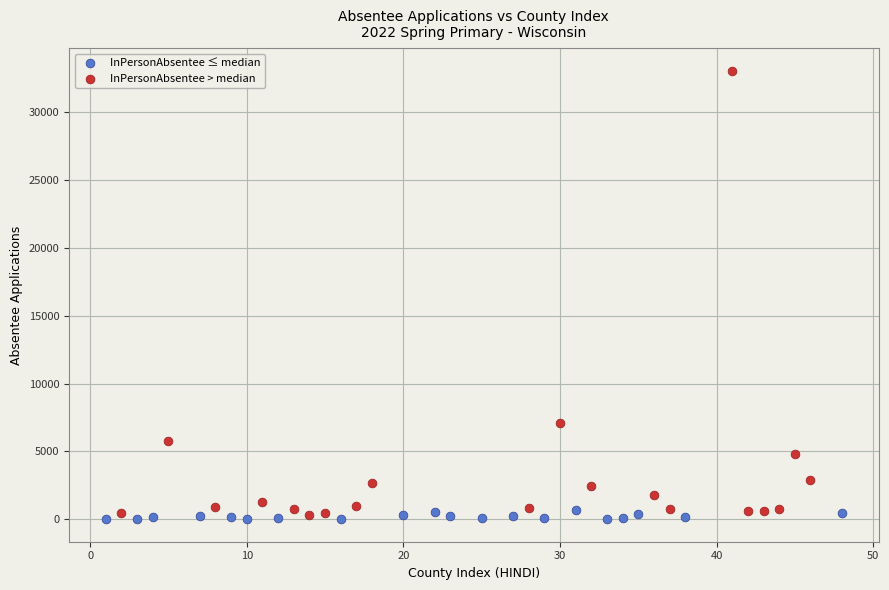

Which series contains the highest Y value?

InPersonAbsentee > median